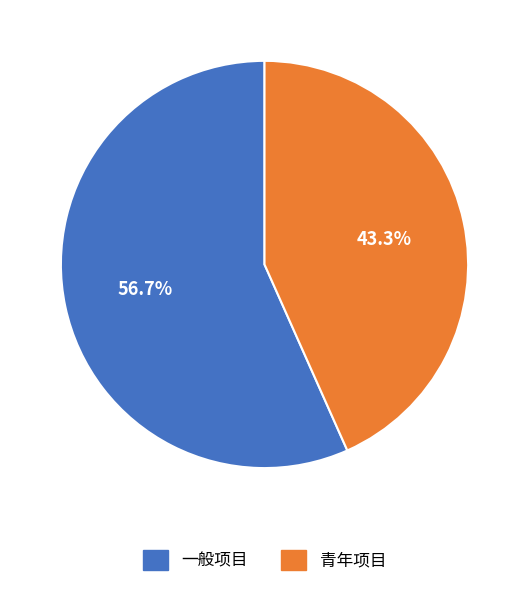

What is the largest slice in the pie chart?

一般项目